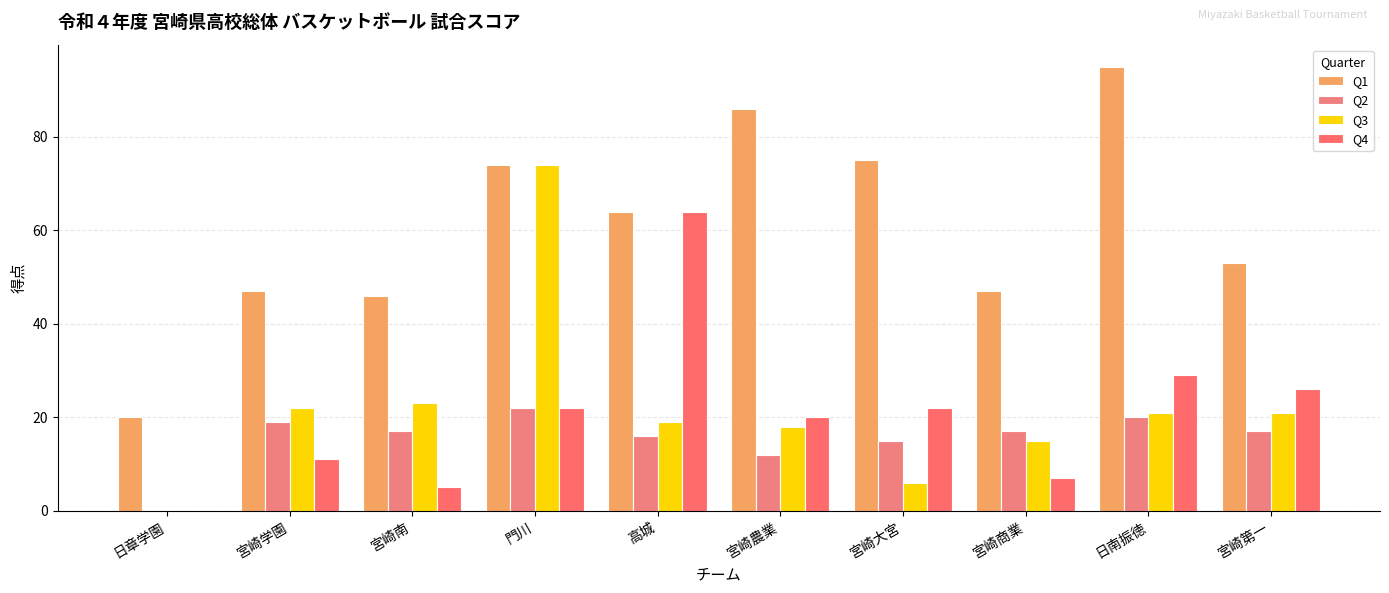

How many positive values does the Q3 series have?

9